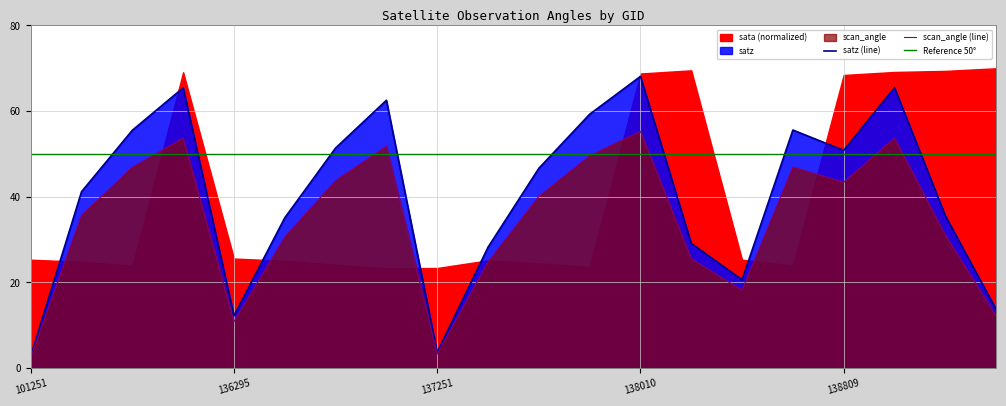

Which series has the largest total across all categories?

satz